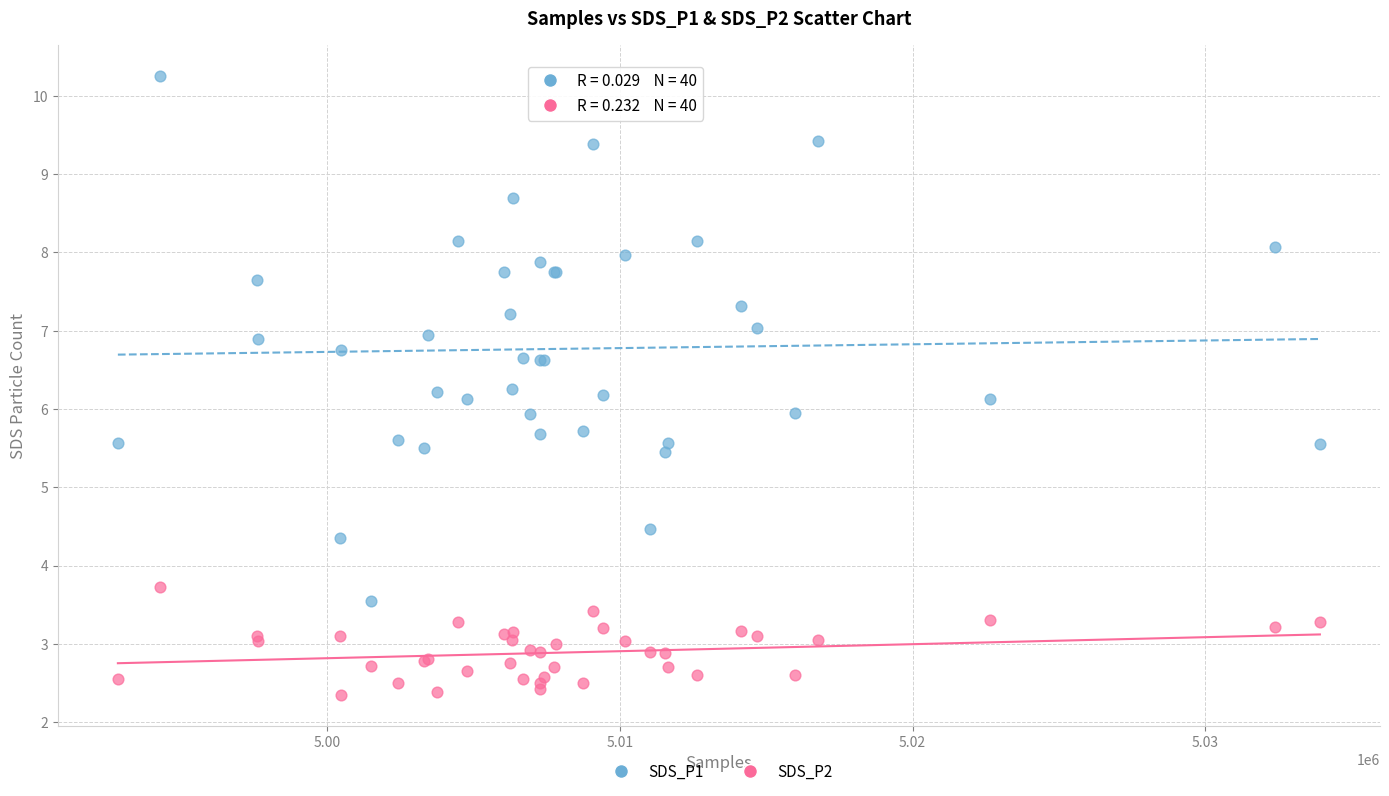

Which series has the widest spread of Y values?

SDS_P1